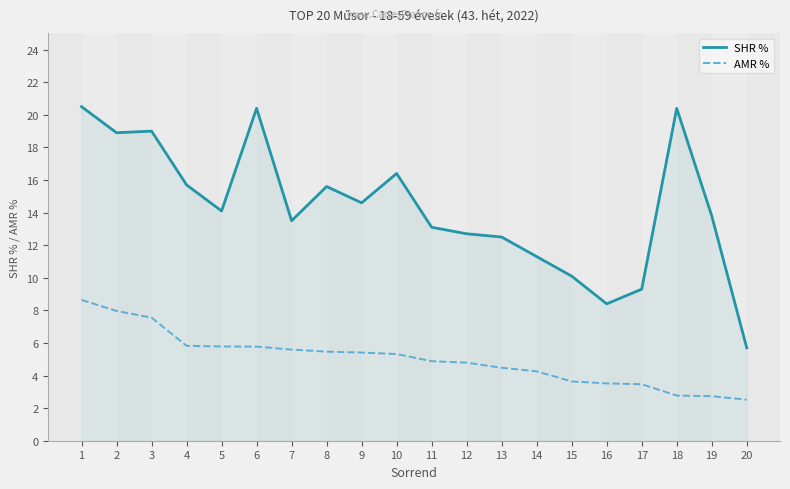

Which series has the largest total across all categories?

SHR %